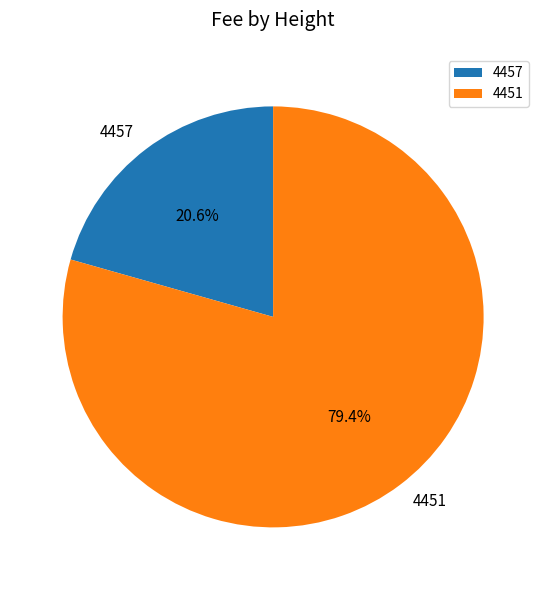

To the nearest percent, what is the combined percentage of 4457 and 4451?

100%